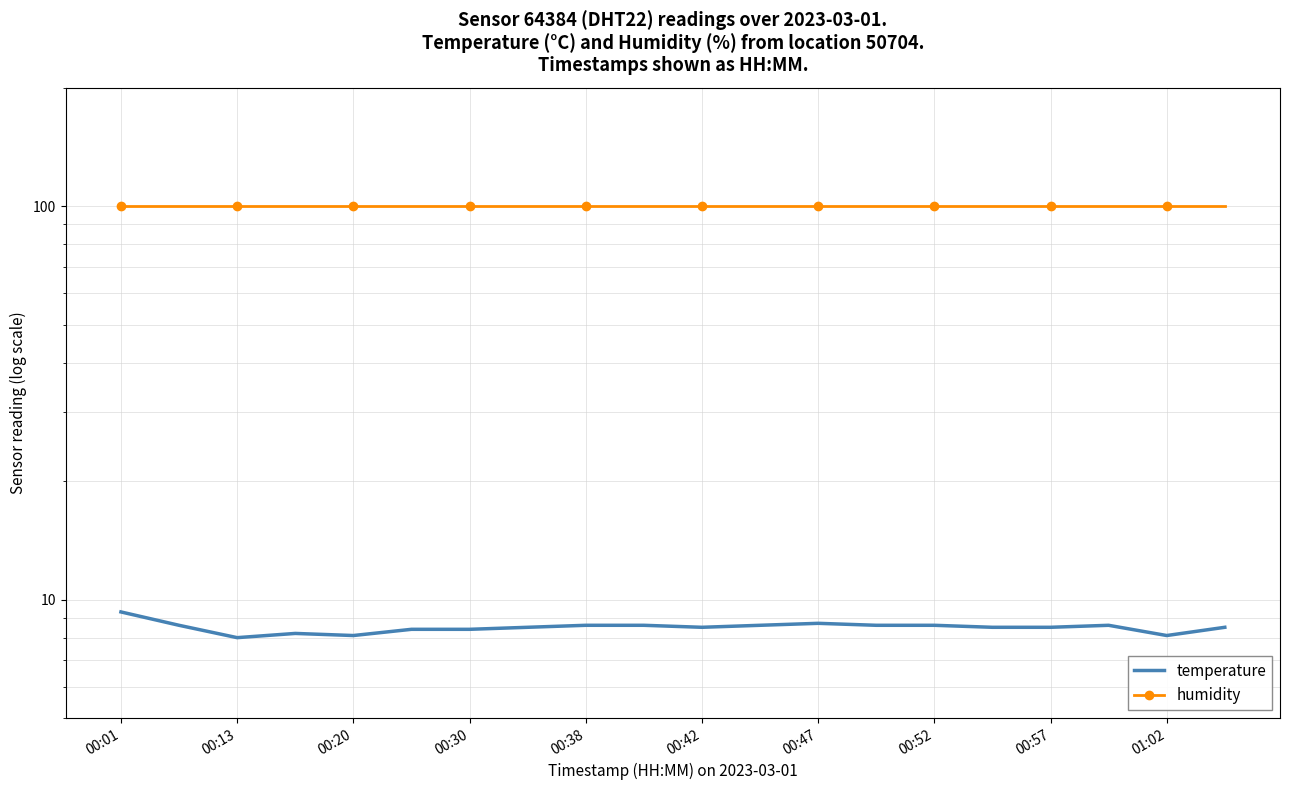

How many interior local valleys does the temperature series have?

4